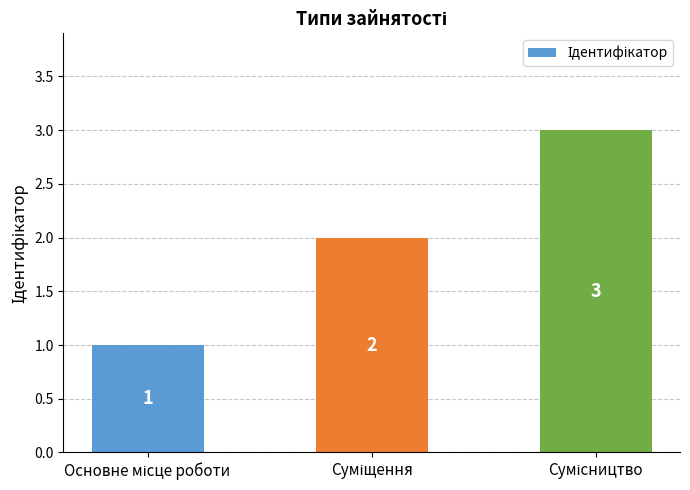

Count the values in the range 1 to 3.

3